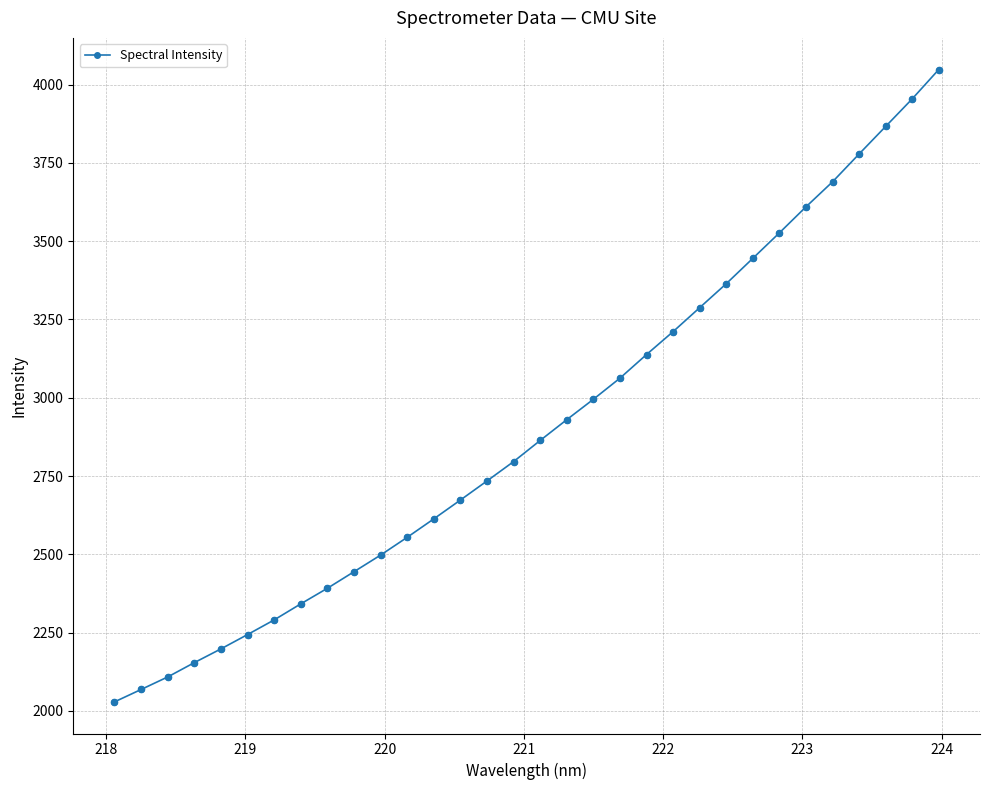

What is the greatest value displayed?

4048.1